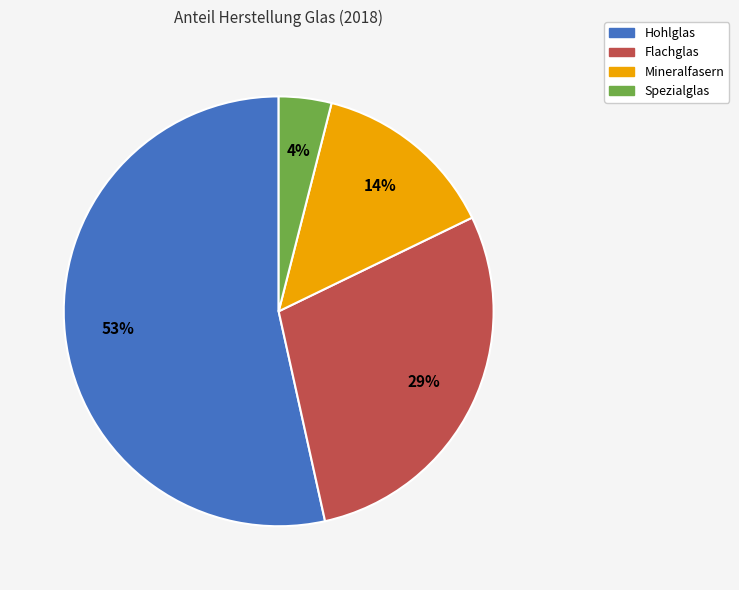

Is it true that Mineralfasern is 25% of the pie?

False